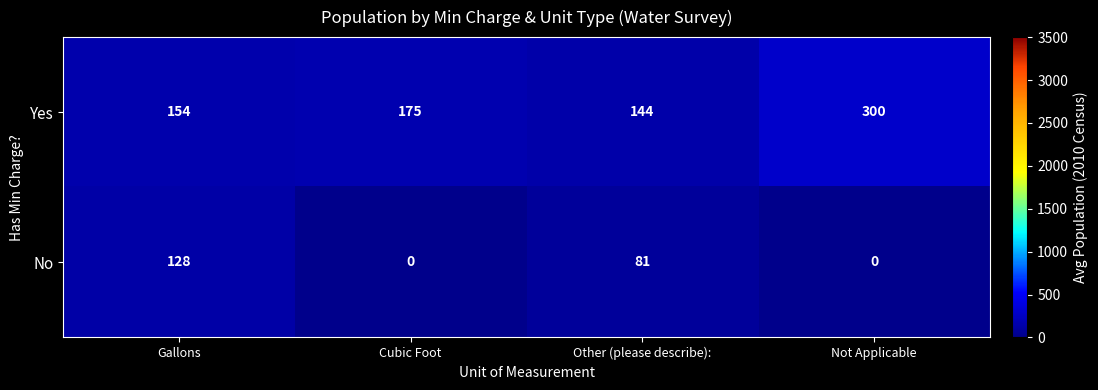

Is it true that Yes equals 144 at Other (please describe):?

True